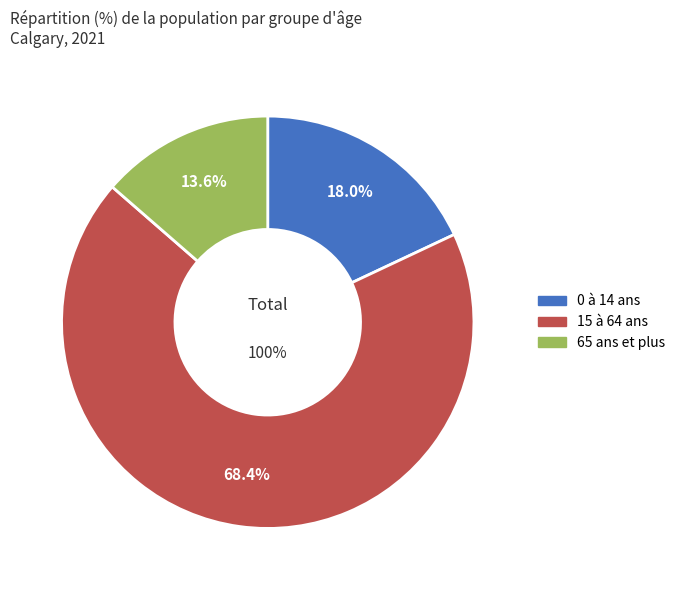

To the nearest percent, what is the difference between the 0 à 14 ans and 65 ans et plus slice percentages?

4%